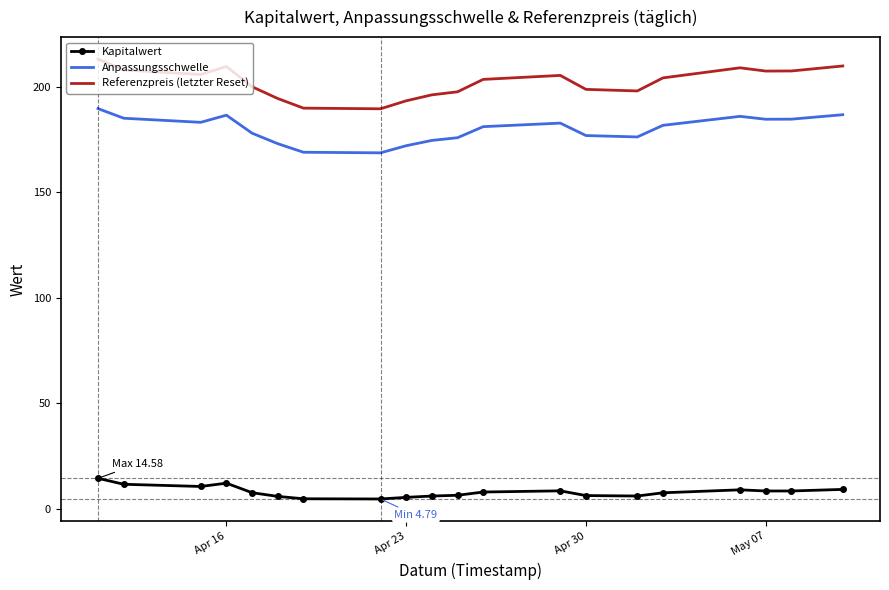

What is the difference between the maximum and minimum values in the Anpassungsschwelle series?

20.9